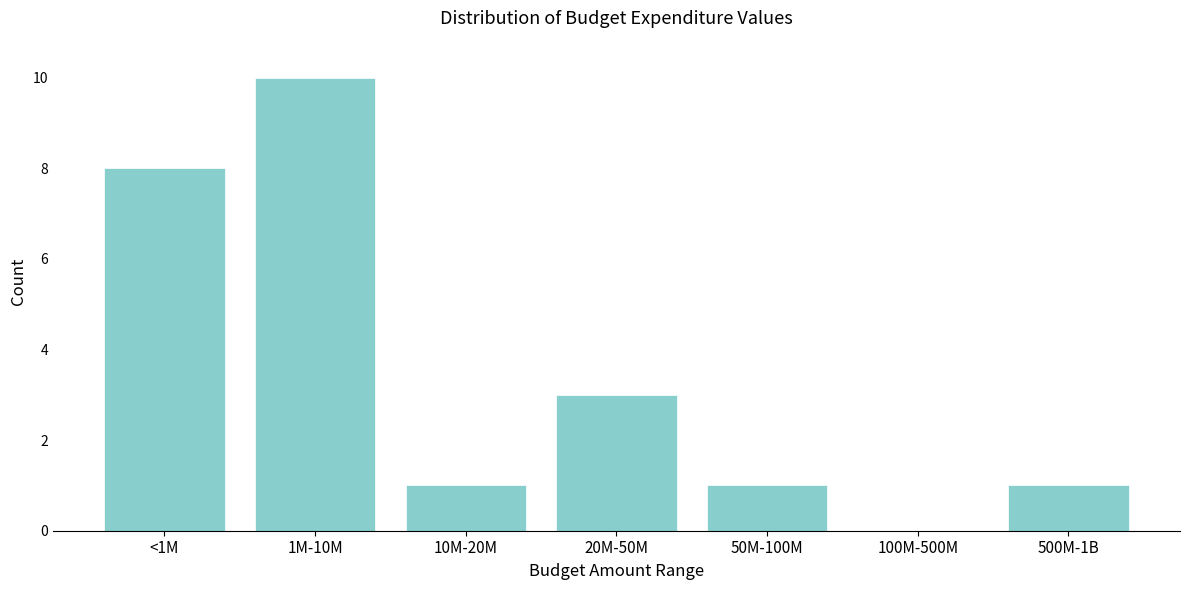

Reading right to left, transcribe all the data shown in this chart.

500M-1B=1	100M-500M=0	50M-100M=1	20M-50M=3	10M-20M=1	1M-10M=10	<1M=8